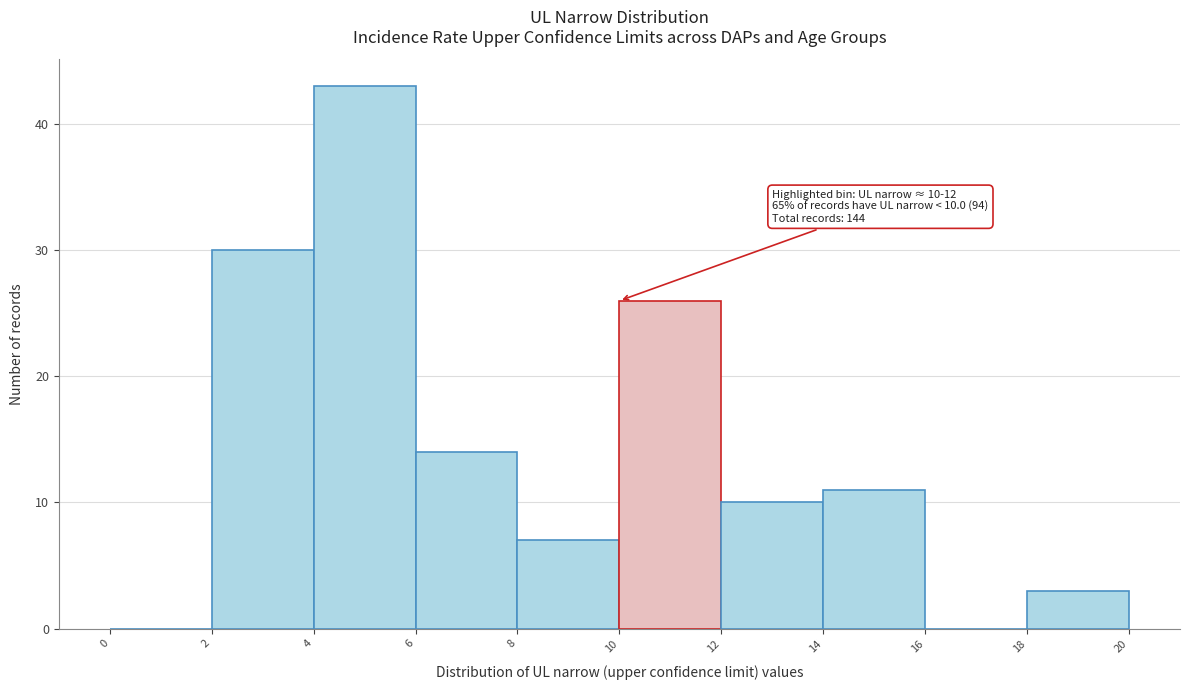

Over which range of the x-axis is the bar tallest?

4 to 6